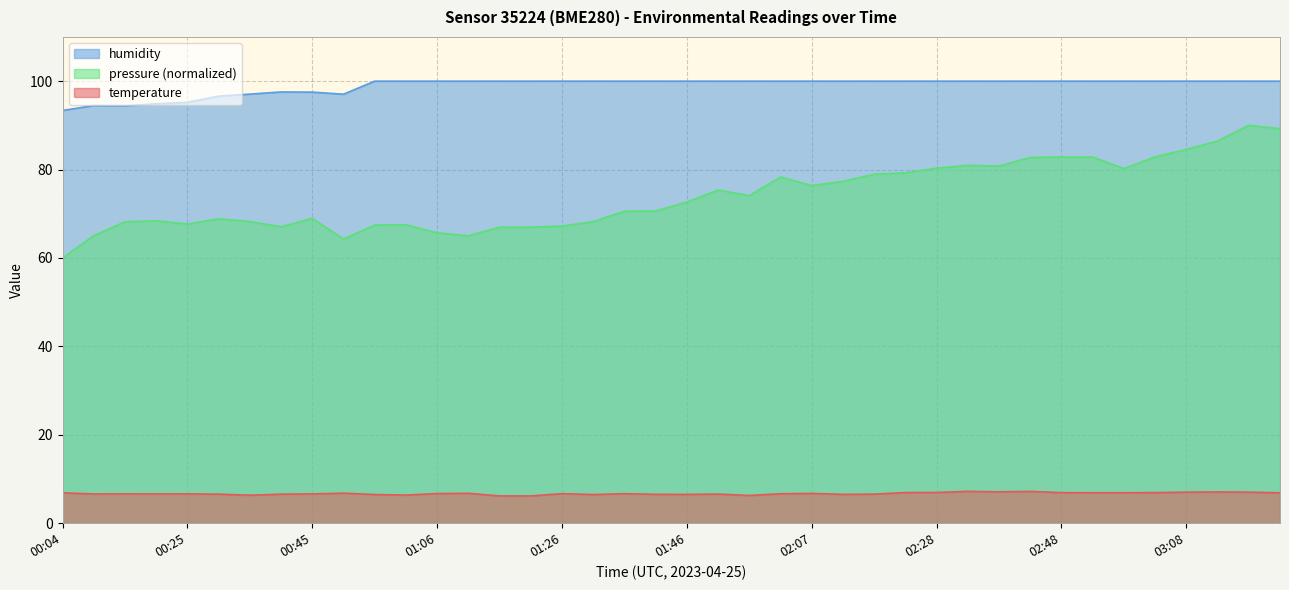

What is the difference between the maximum and minimum values in the temperature series?

1.0